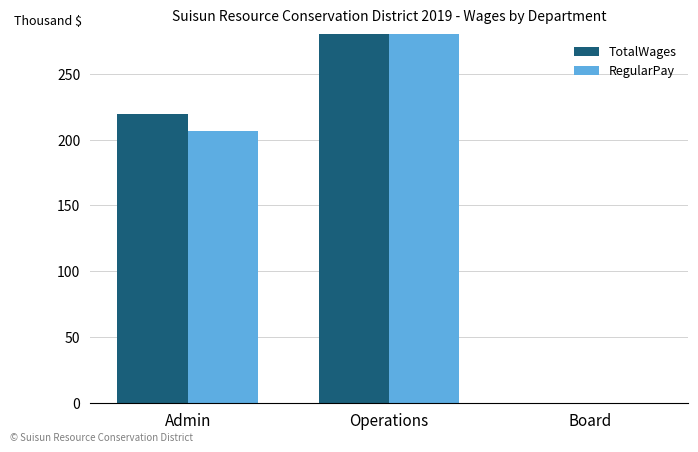

Is it true that RegularPay equals 218.0 at Operations?

False